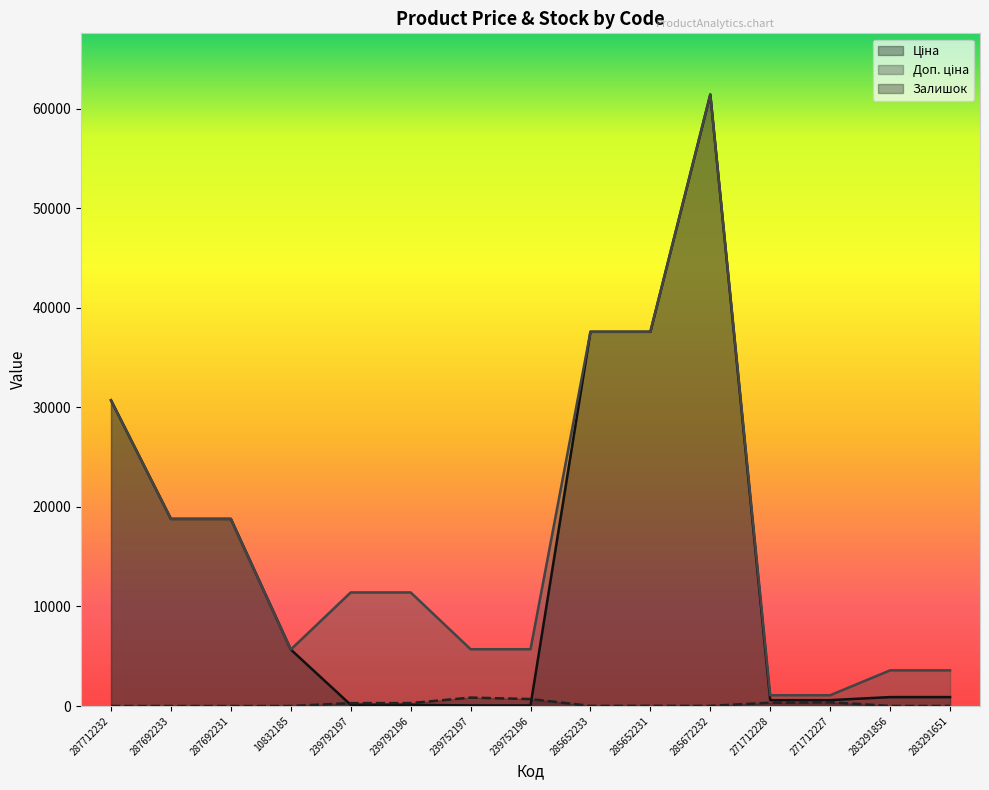

At which category is the sum across all series the highest?

285672232